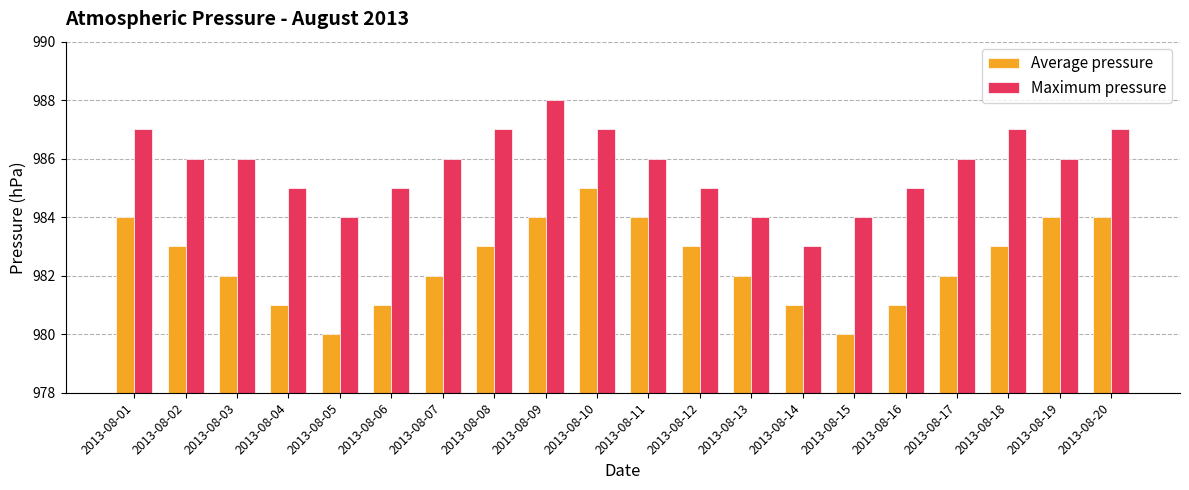

What is the total value across all series at 2013-08-01?

1971